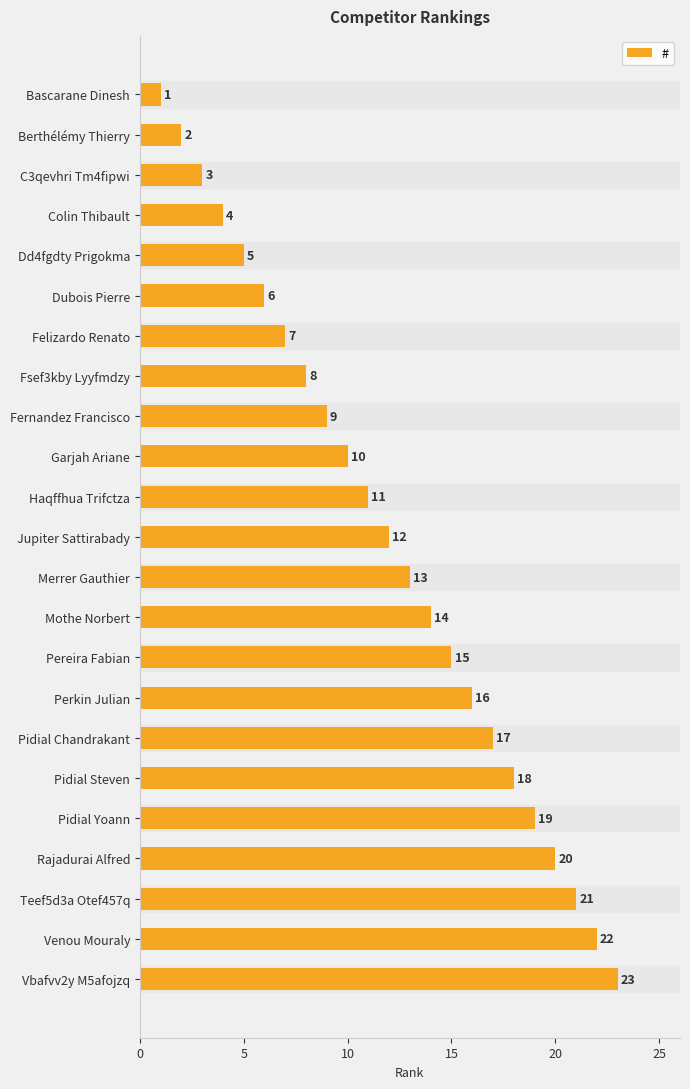

True or false: the data shows 4 at Colin Thibault.

True